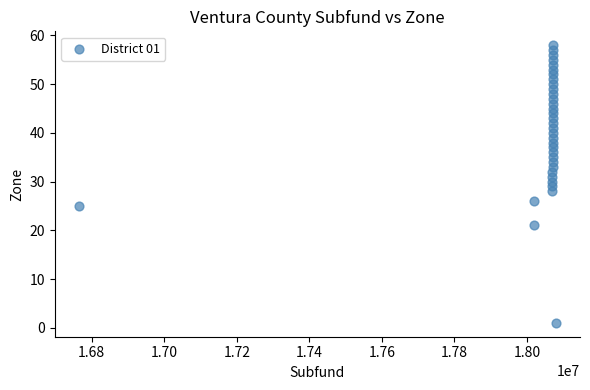

What is the range of X values (max minus min)?

1316000